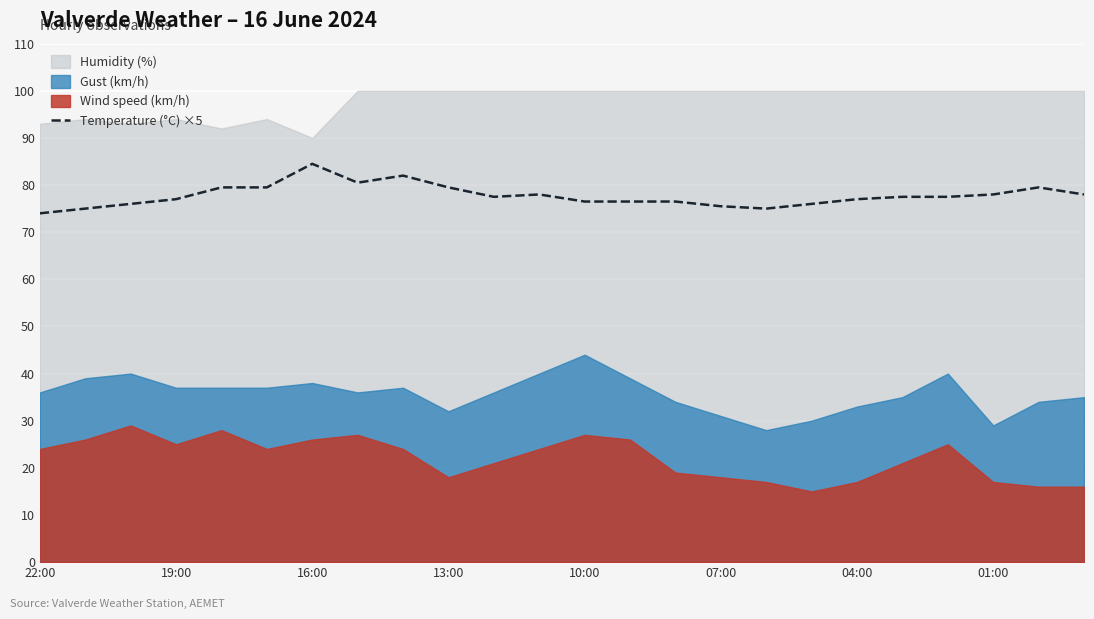

How many interior local valleys (lower than both neighbors) does the data have?

3